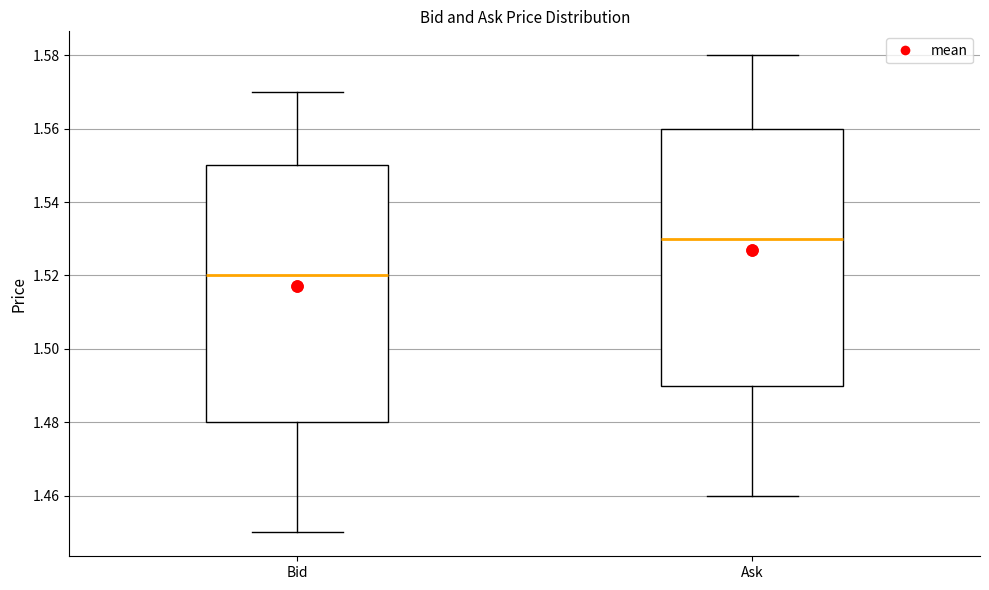

Reading left to right, read every box against the y-axis: the position of its median line, the range the box covers, and the ends of its whiskers. The values are not printed on the chart, so give them approximately, as read against the axis.

Bid: median 1.52, box 1.48 to 1.55, whiskers 1.45 to 1.57
Ask: median 1.53, box 1.49 to 1.56, whiskers 1.46 to 1.58